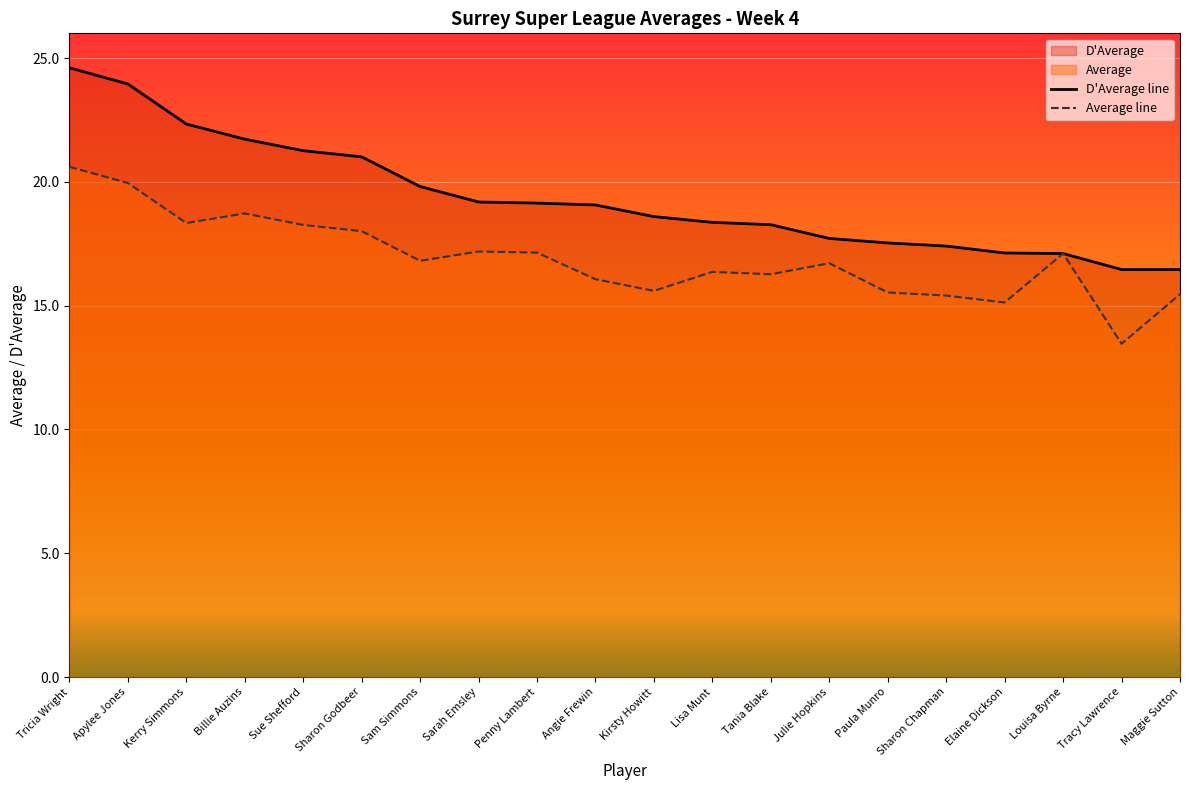

True or false: D'Average line and Average line cross at least once.

False